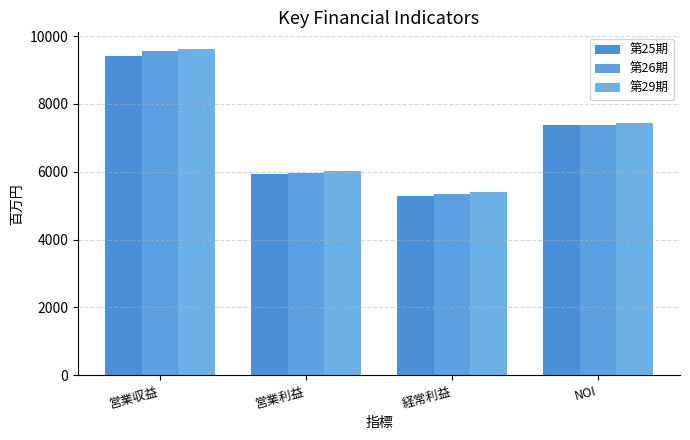

What is the label of the 4th bar from the left?

NOI